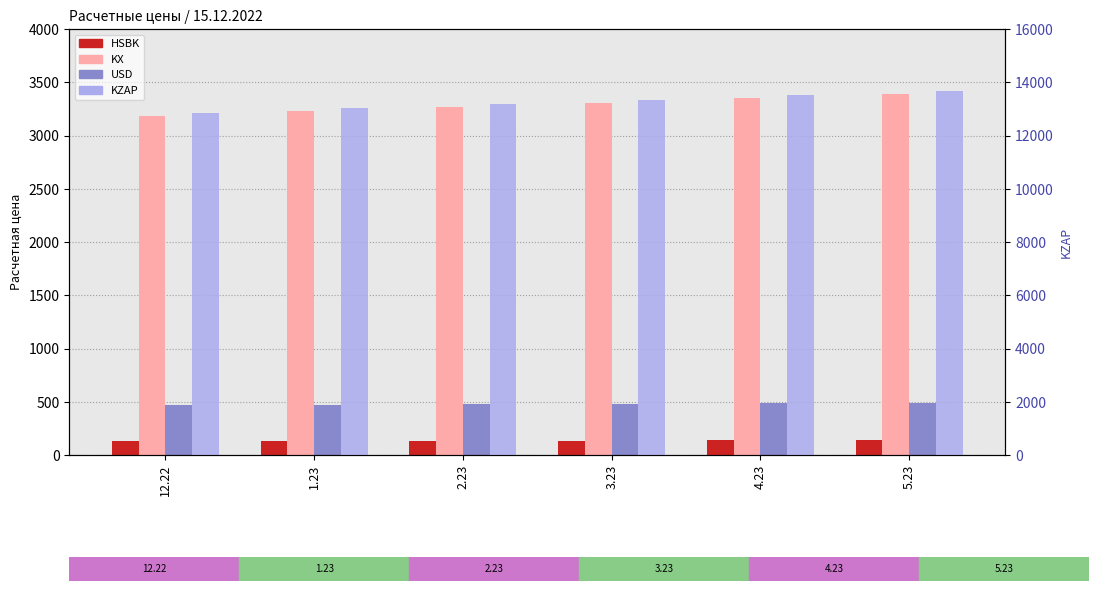

What is the label of the 5th bar from the left?

4.23